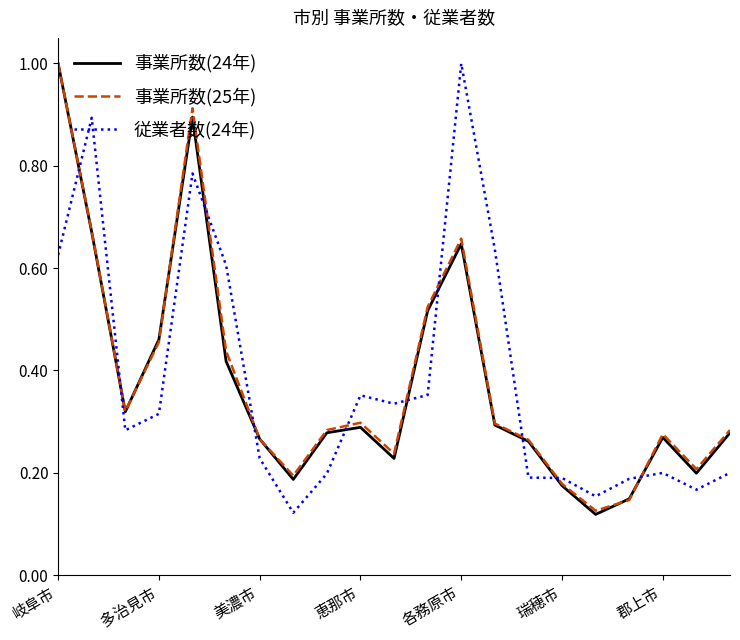

What is the maximum value for 事業所数(24年)?

1.0